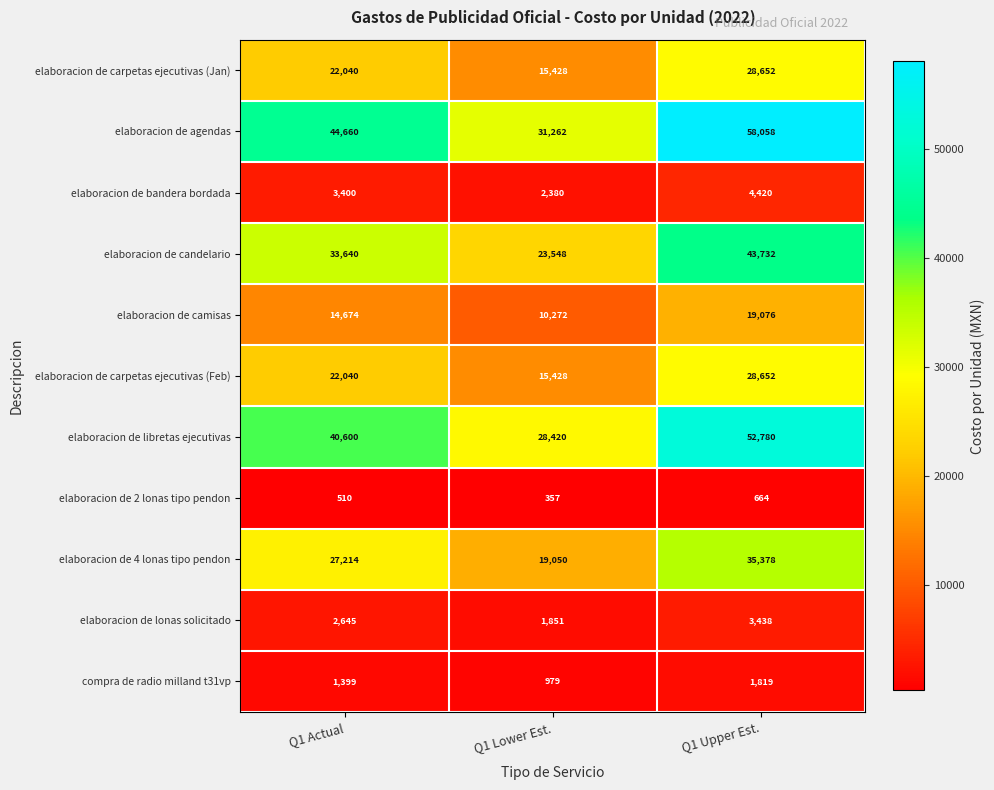

The elaboracion de carpetas ejecutivas (Jan) series shows 10003 at Q1 Lower Est.. True or false?

False